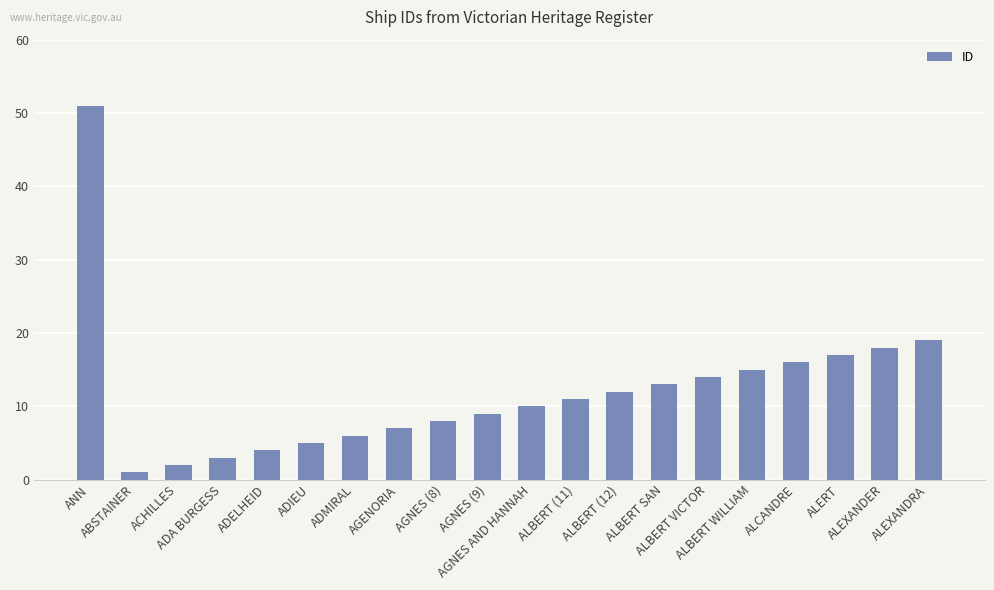

Approximately how many times larger is the value at ACHILLES compared to ADELHEID?

0.5